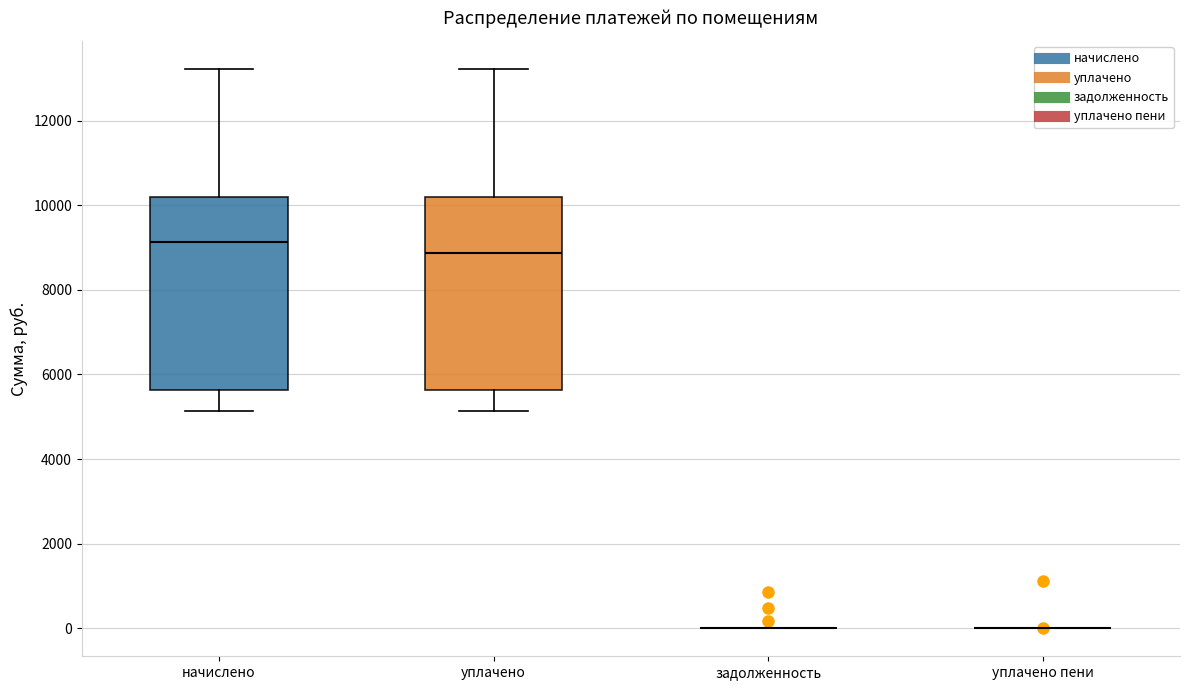

Reading left to right, transcribe this box plot: for each box, give where its median line is, the range the box spans, and where its two whiskers end, as read against the y-axis. The values are not printed on the chart, so give them approximately, as read against the axis.

начислено: median 9200, box 5600 to 10200, whiskers 5200 to 13200
уплачено: median 8800, box 5600 to 10200, whiskers 5200 to 13200
задолженность: box collapsed to a line at 0, whiskers 0 to 0
уплачено пени: box collapsed to a line at 0, whiskers 0 to 0